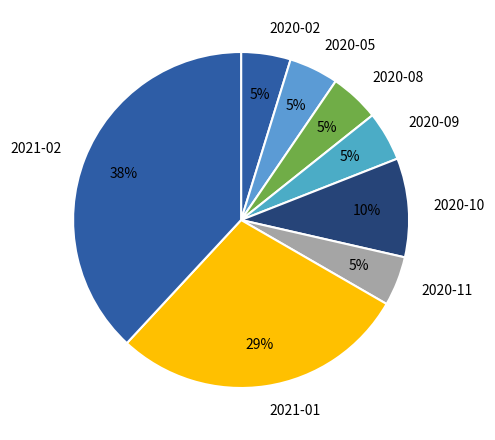

What is the ratio of the value at 2020-11 to the value at 2020-10?

0.5